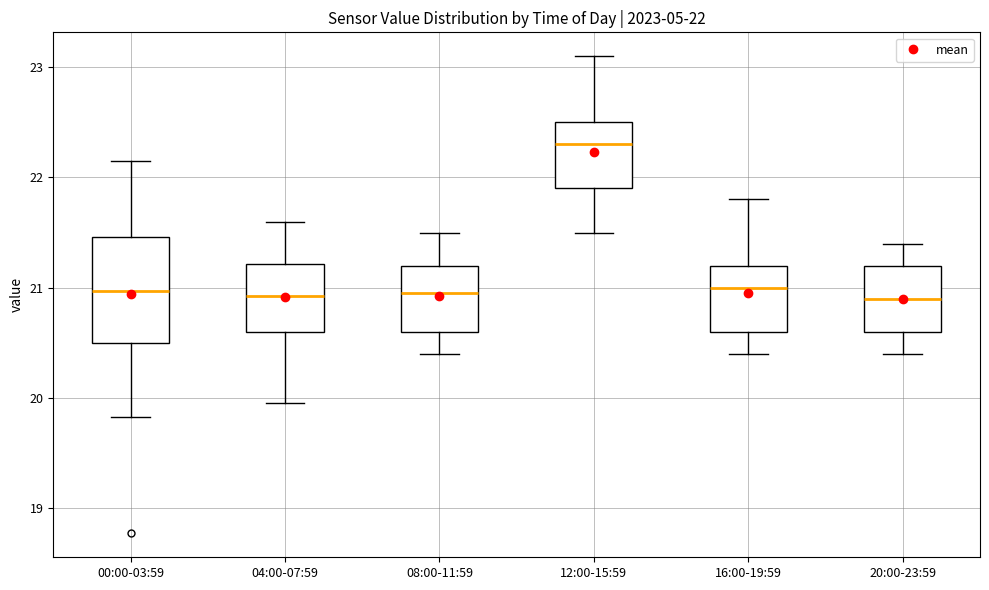

Which box is the tallest, from its lower edge to its upper edge?

00:00-03:59